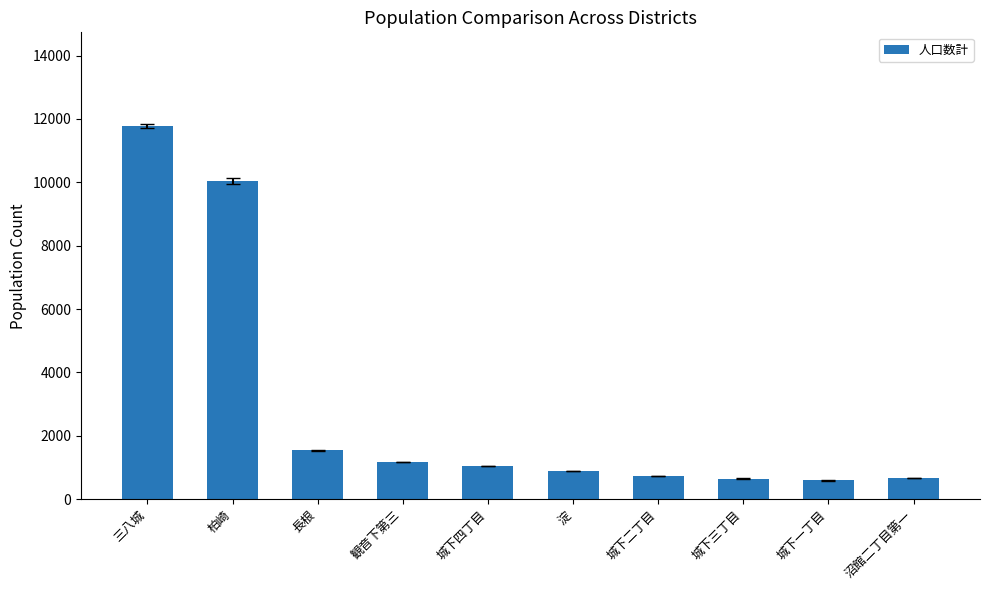

What is the label of the 1st bar from the left?

三八城